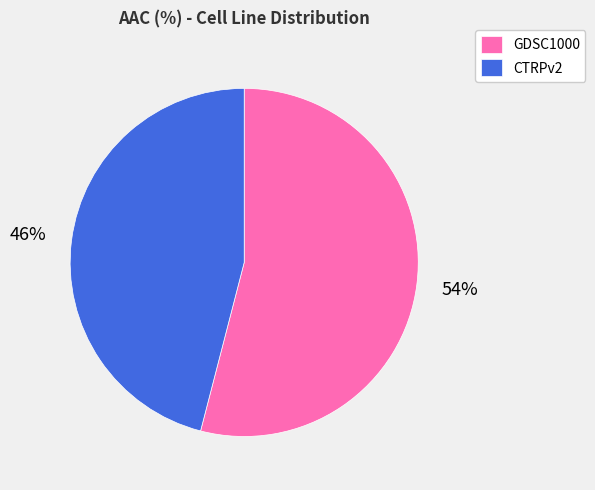

Approximately how many times larger is the value at CTRPv2 compared to GDSC1000?

0.9